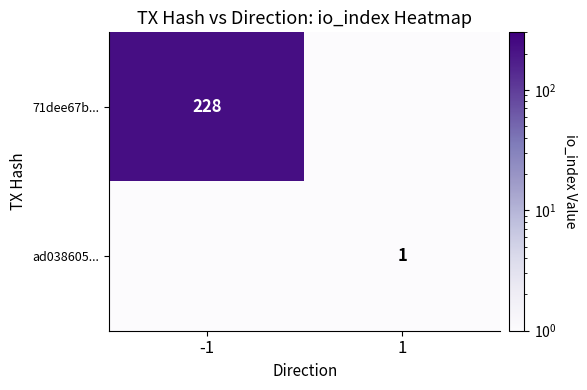

What is the greatest value displayed?

228.0